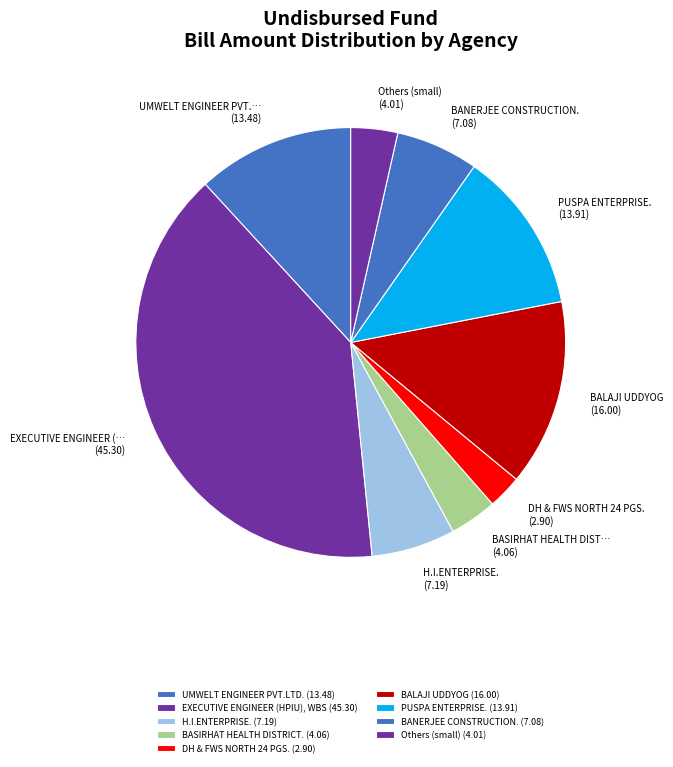

Which slice is the largest?

EXECUTIVE ENGINEER (HPIU), WBS